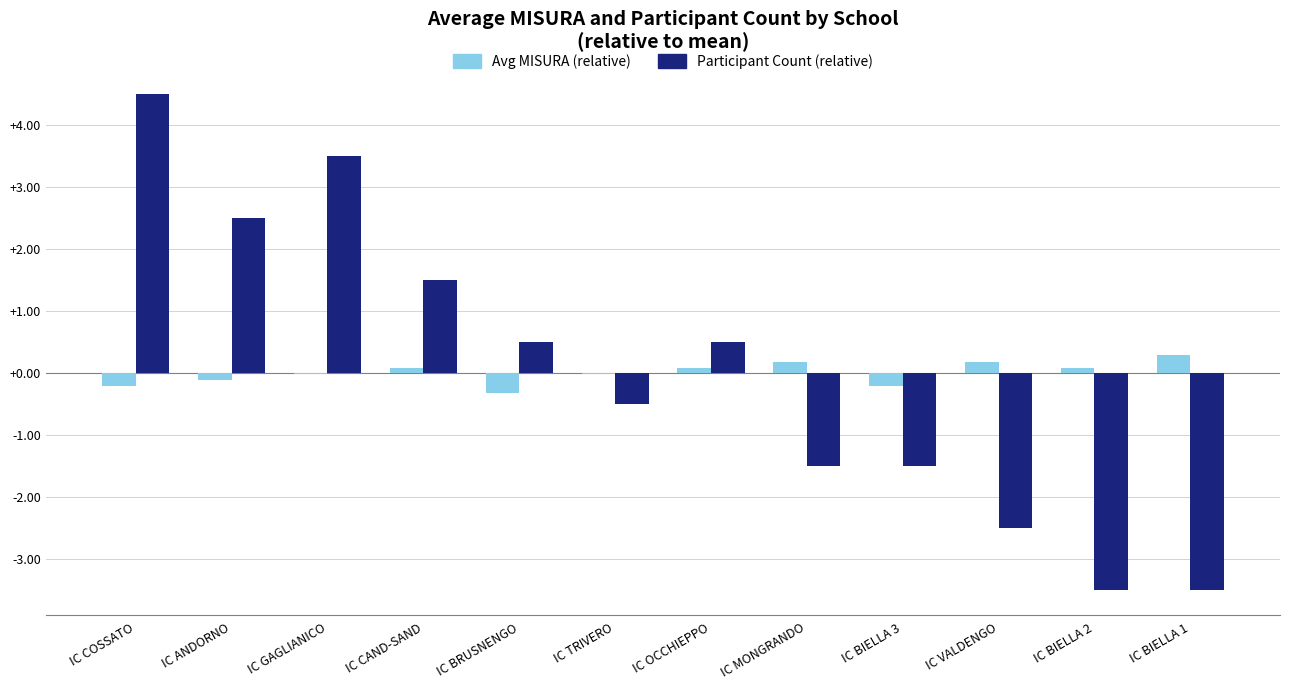

Which label corresponds to the largest value in the chart?

IC COSSATO